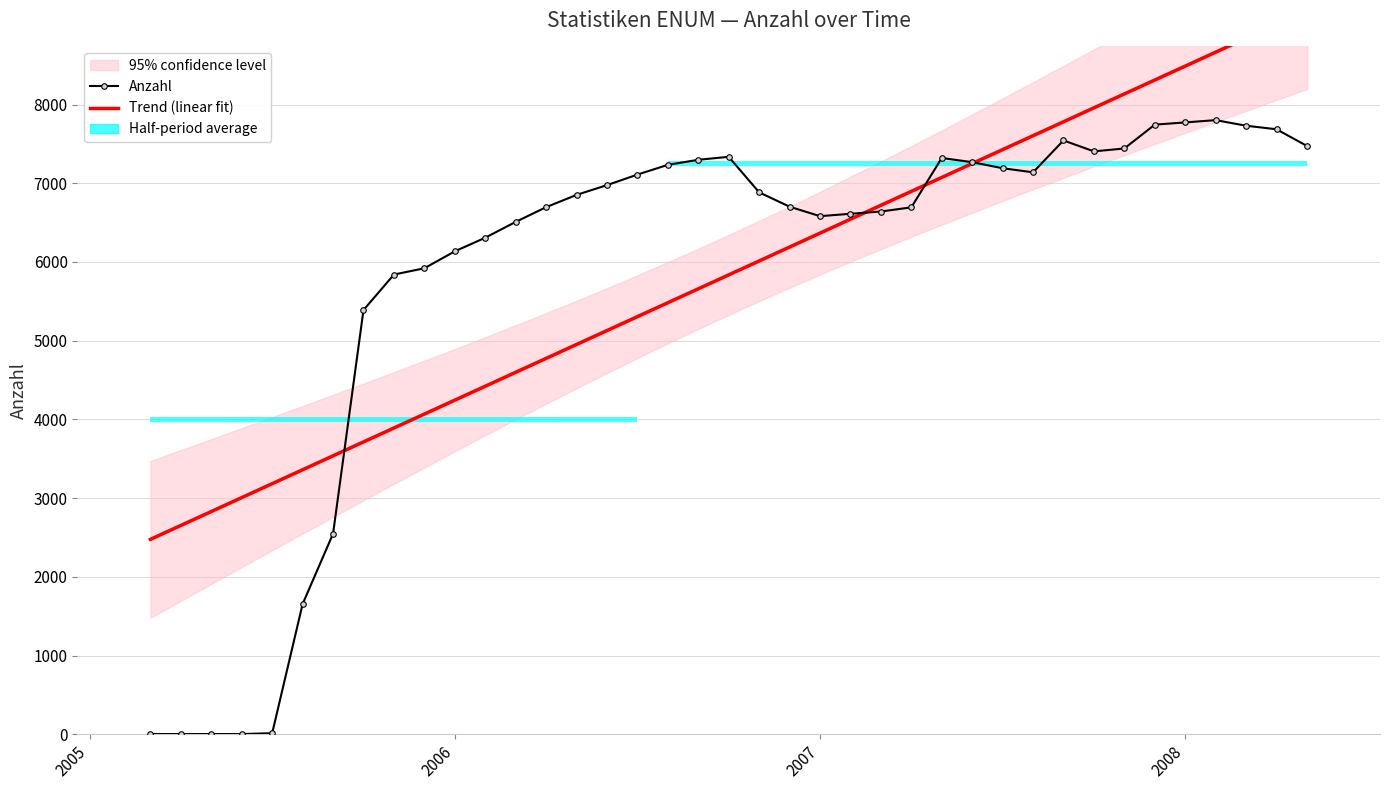

What is the average value?

5832